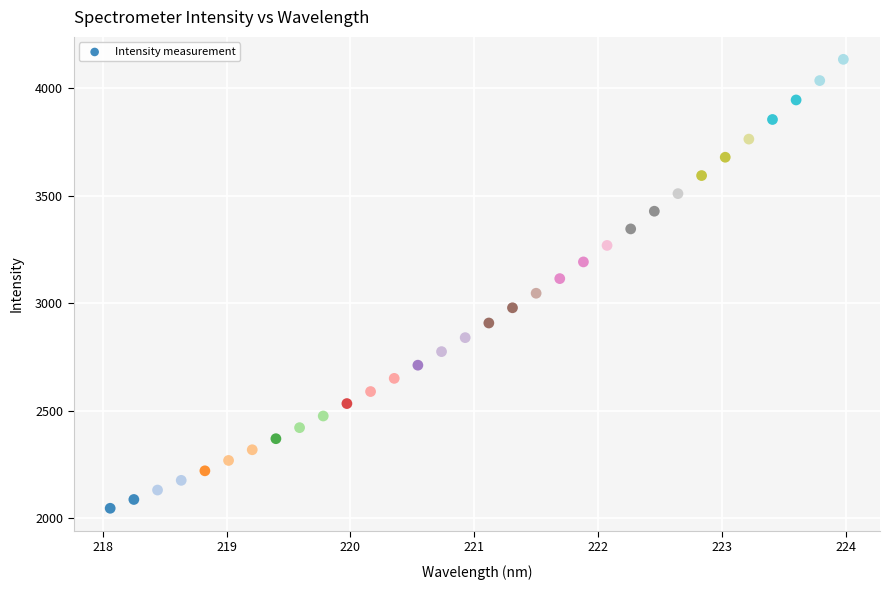

What is the range of Y values (max minus min)?

2086.8